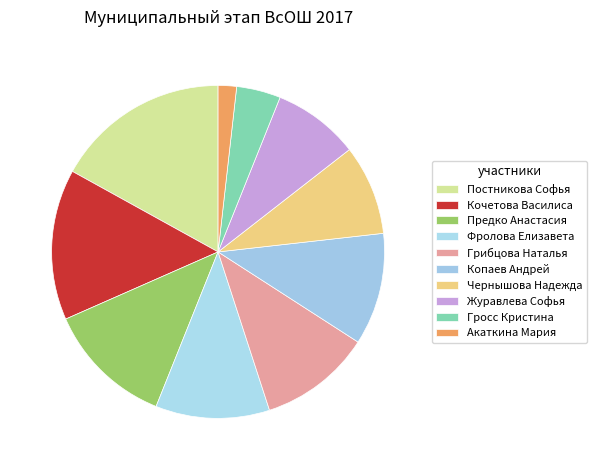

What percentage is NOT represented by Кочетова Василиса?

85.4%